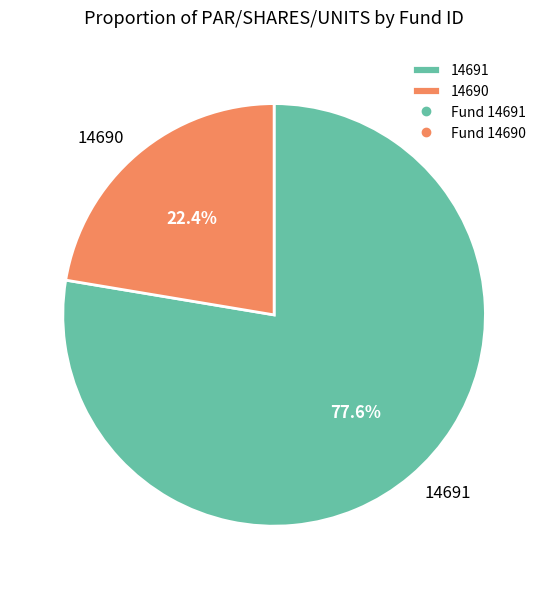

How many segments does this pie chart have?

2